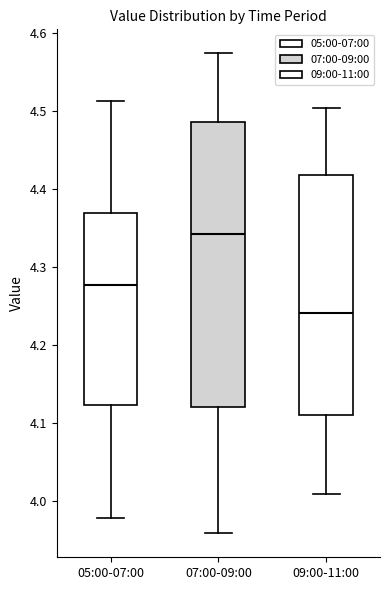

Where does the upper whisker of the box for 05:00-07:00 end on the y-axis? The values are not printed on the chart, so give them approximately, as read against the axis.

4.51